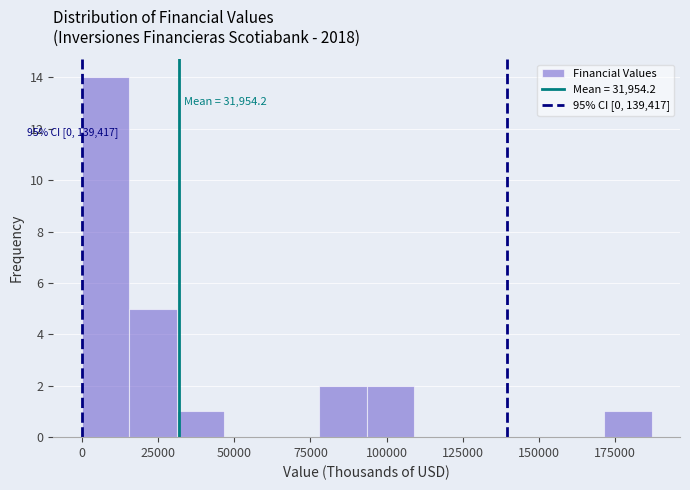

Around what value on the x-axis is the tallest bar? Give the approximate position of its centre, as read against the axis.

10000